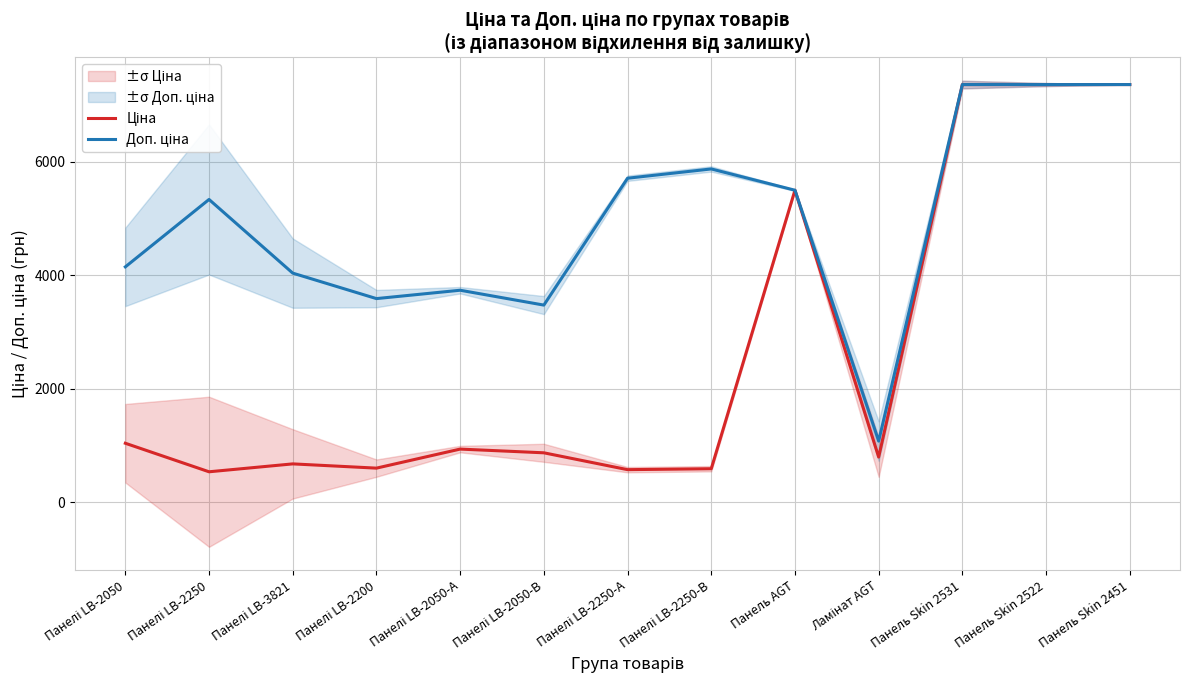

The value of Доп. ціна at Панелі LB-2250-В is 5872.6. True or false?

True